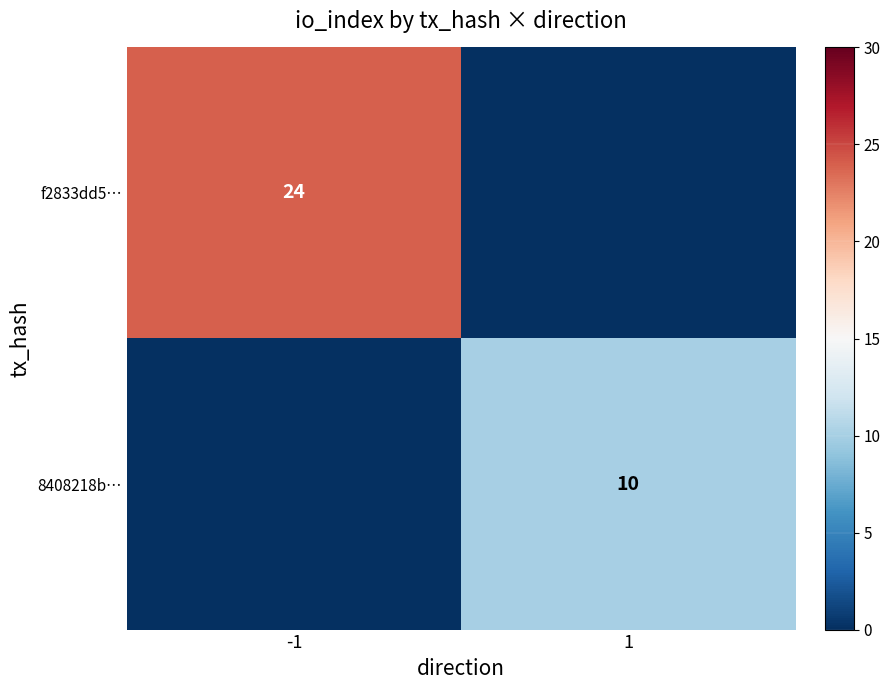

Is the value of f2833dd5… at -1 greater than the value of 8408218b… at 1?

Yes